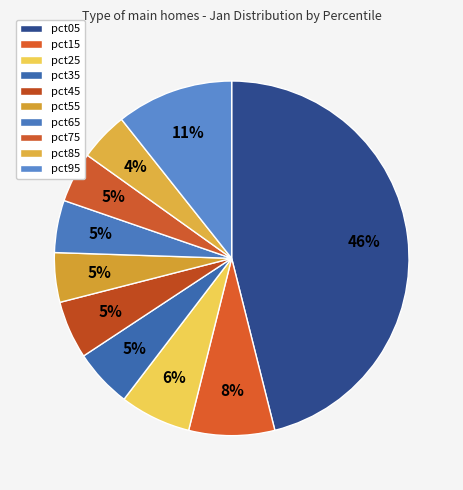

How many slices are in this pie chart?

10